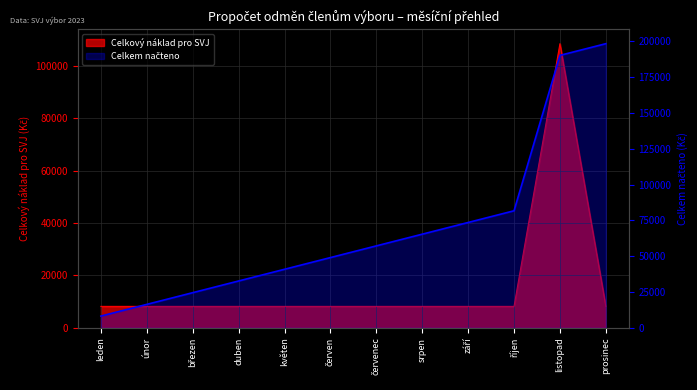

What is the label of the 12th point from the left?

prosinec